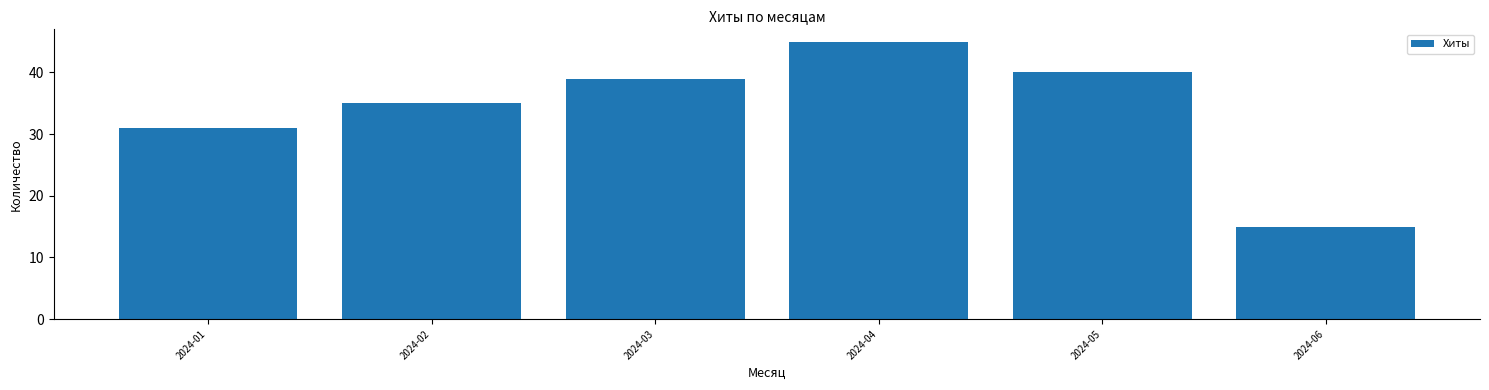

What is the value of the 1st bar from the left?

31